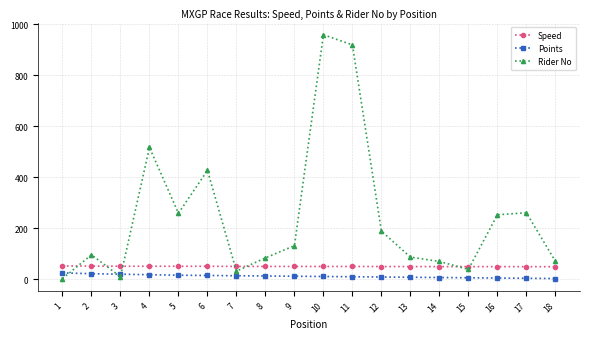

What is the maximum value for Rider No?

959.0